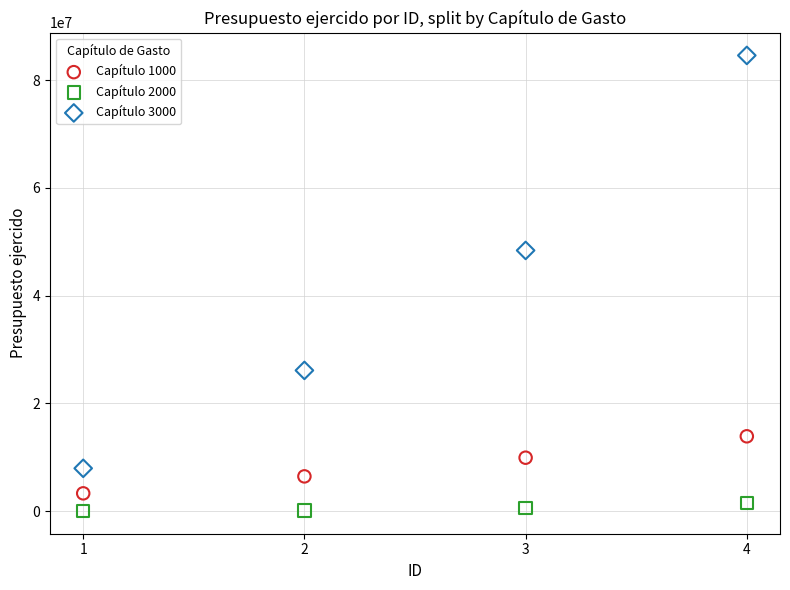

Which series contains the highest Y value?

Capítulo 3000